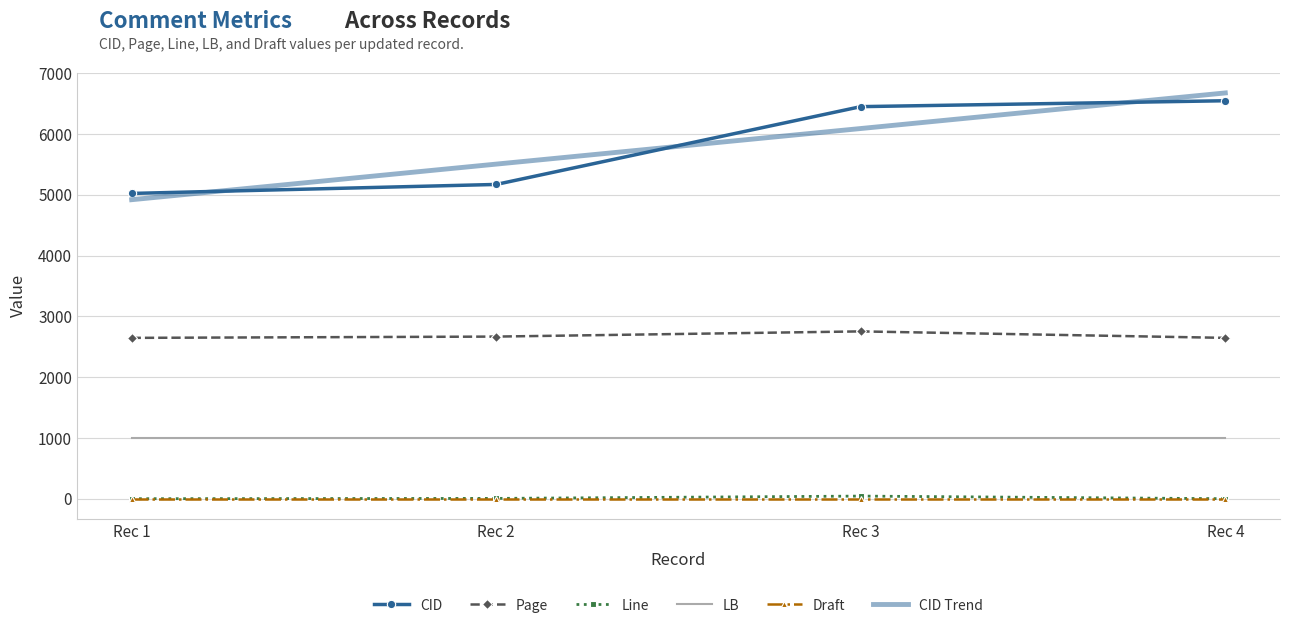

The value of CID at Rec 3 is 9932.2. True or false?

False